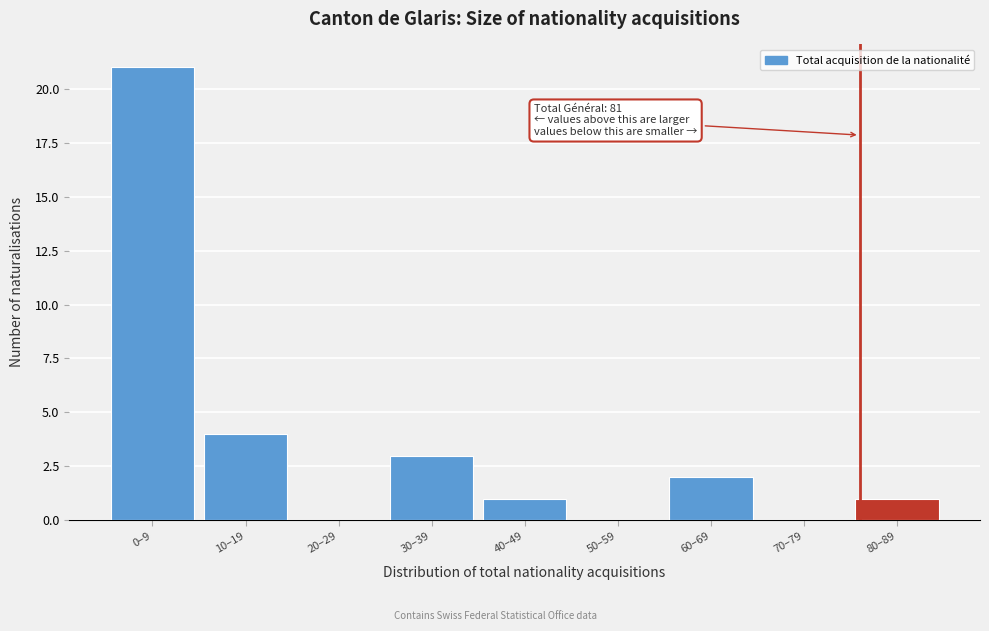

Reading left to right, list all the values displayed in this chart.

0–9=21	10–19=4	20–29=0	30–39=3	40–49=1	50–59=0	60–69=2	70–79=0	80–89=1